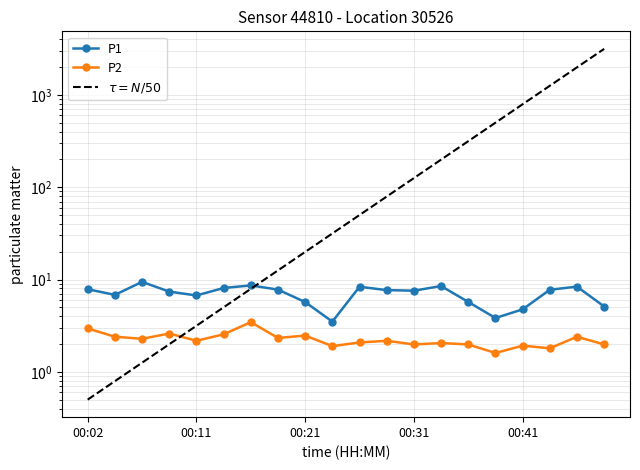

Which series has the largest range (max minus min)?

P1